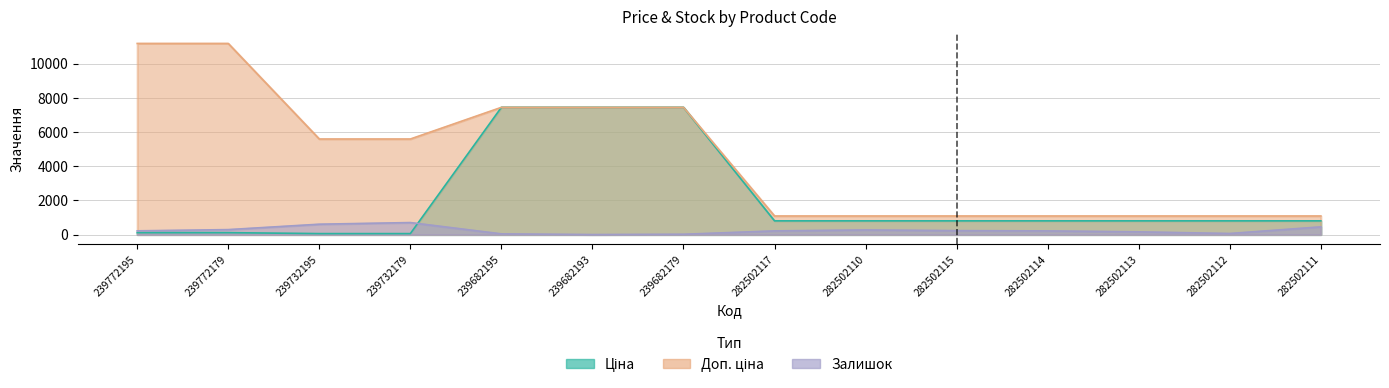

How many interior local peaks does the Залишок series have?

2